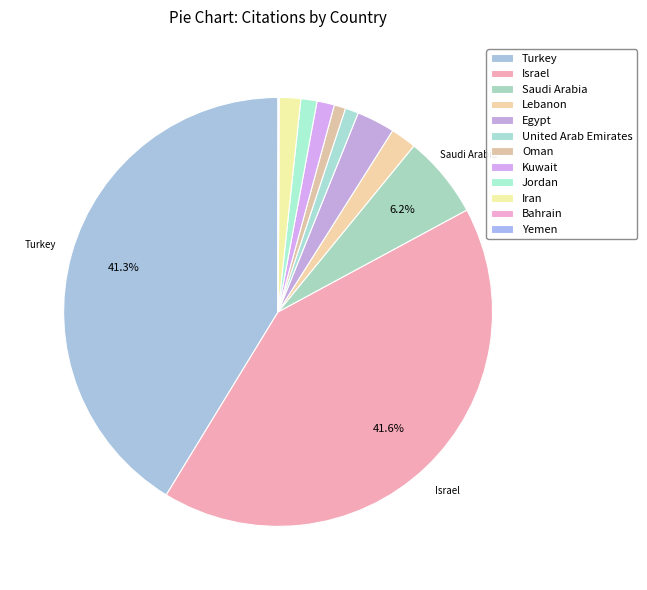

What is the change in value from Kuwait to Yemen?

-219